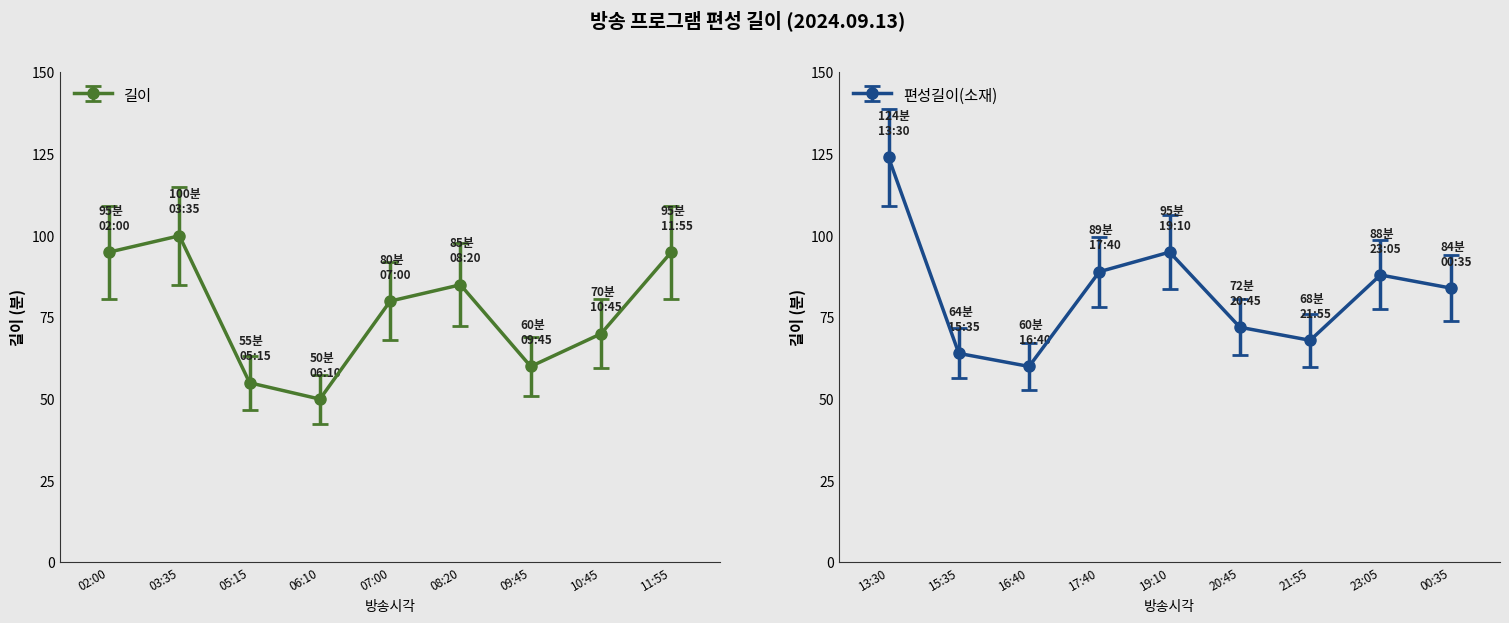

Is it true that 편성길이(소재) equals 149 at 02:00?

False